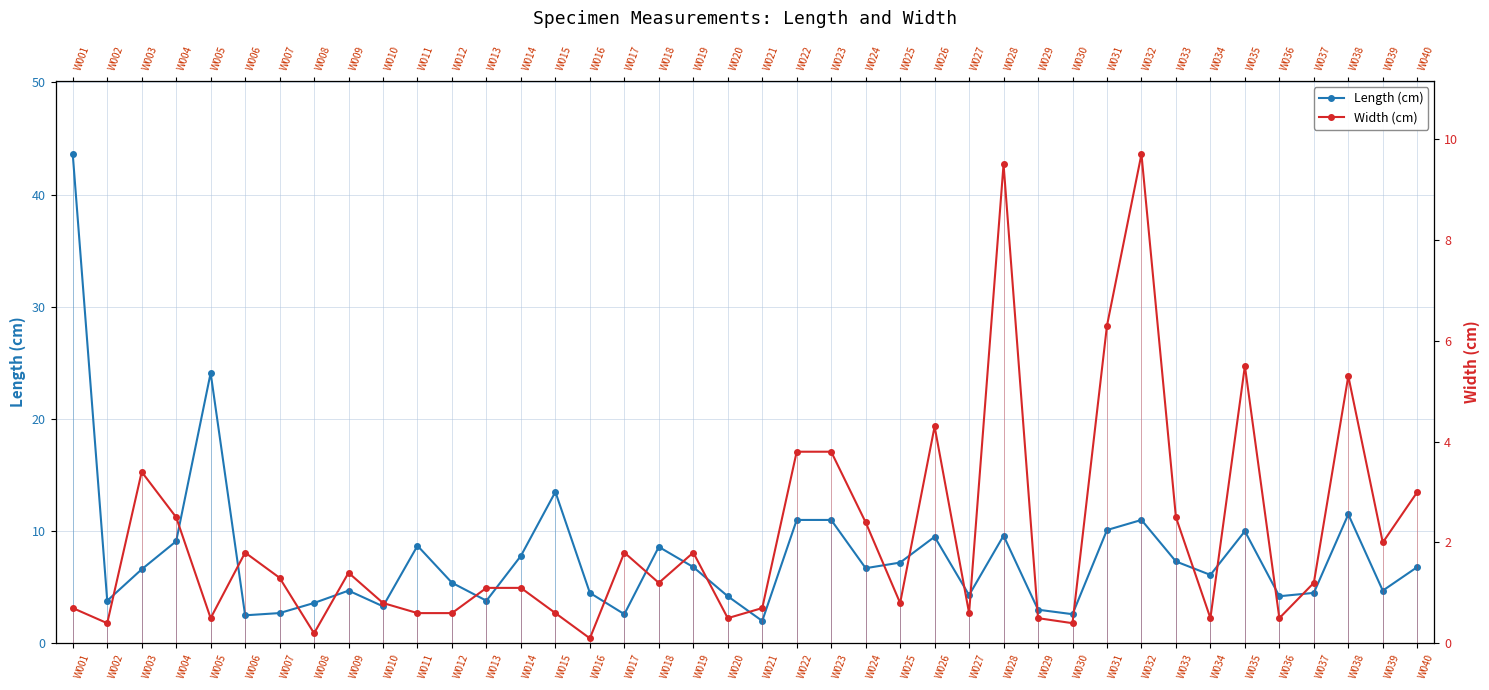

Where is the first local minimum for Width (cm)?

W002